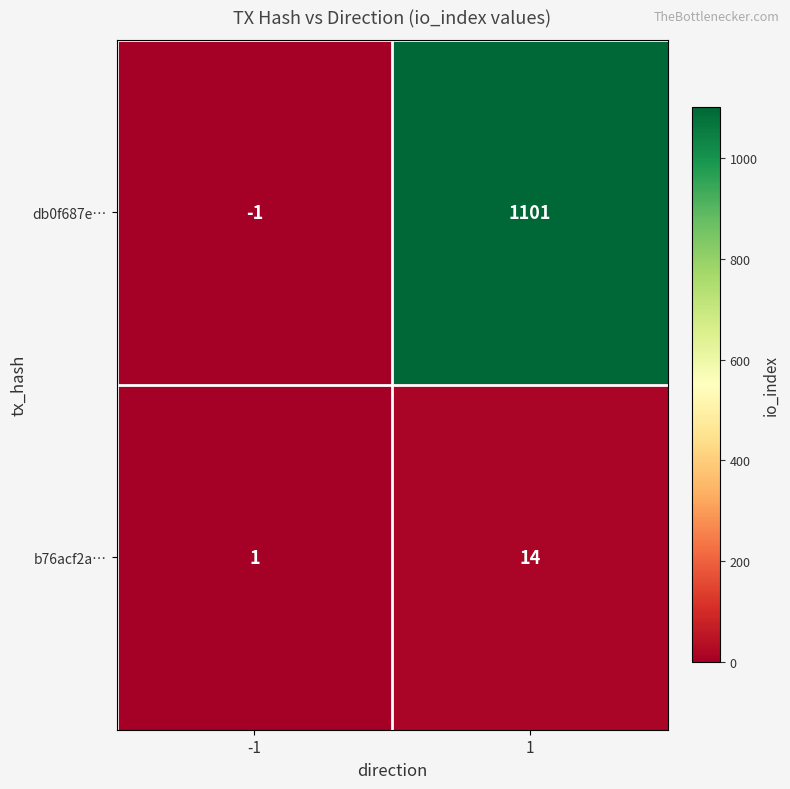

True or false: db0f687e… has a value of 0 at -1.

False